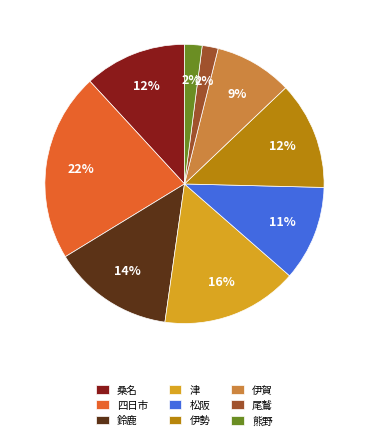

The 伊勢 slice represents 12% of the pie. True or false?

True